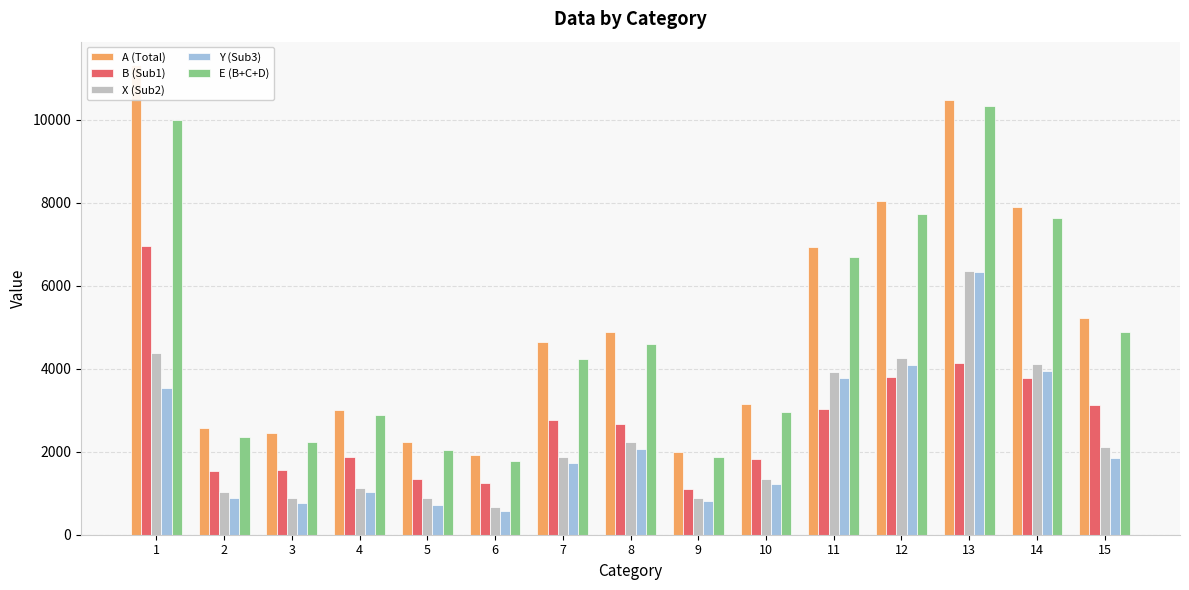

Which category has the lowest value across all series?

6